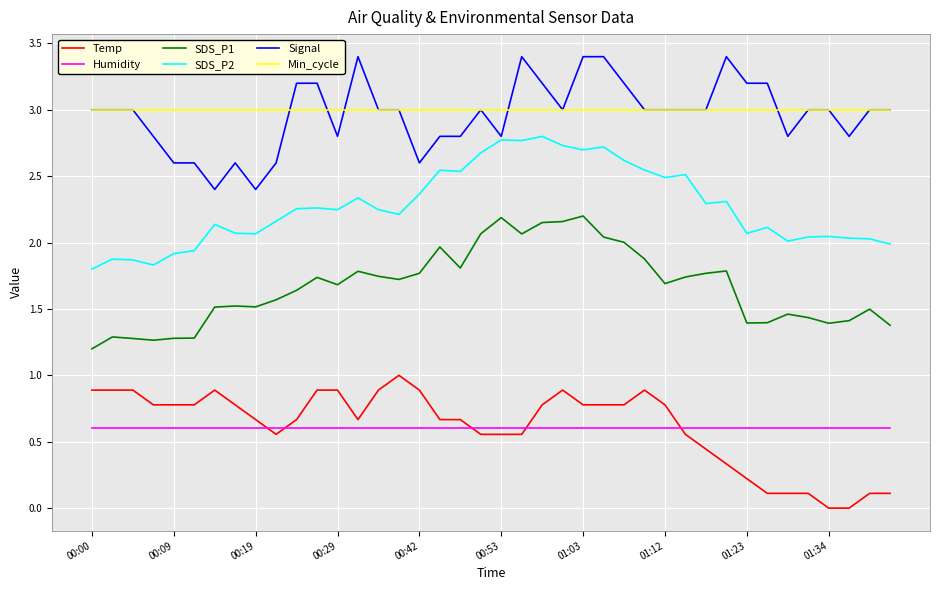

List the series in order of their peak value, highest first.

Signal, Min_cycle, SDS_P2, SDS_P1, Temp, Humidity